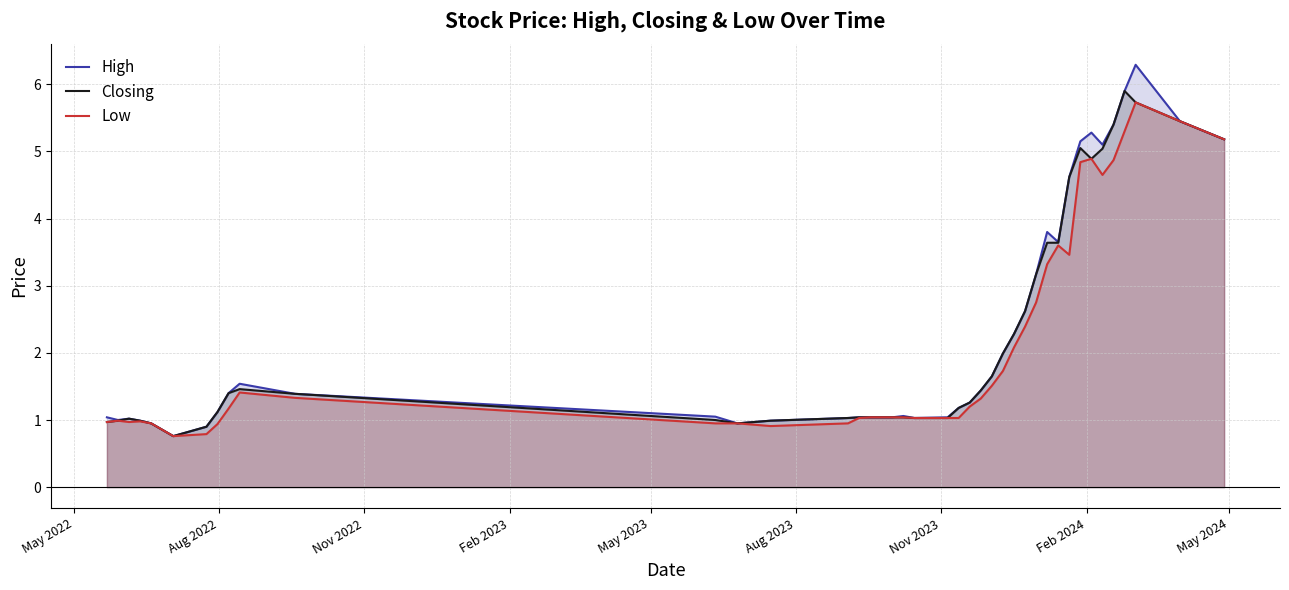

Which series has the widest spread of values?

High